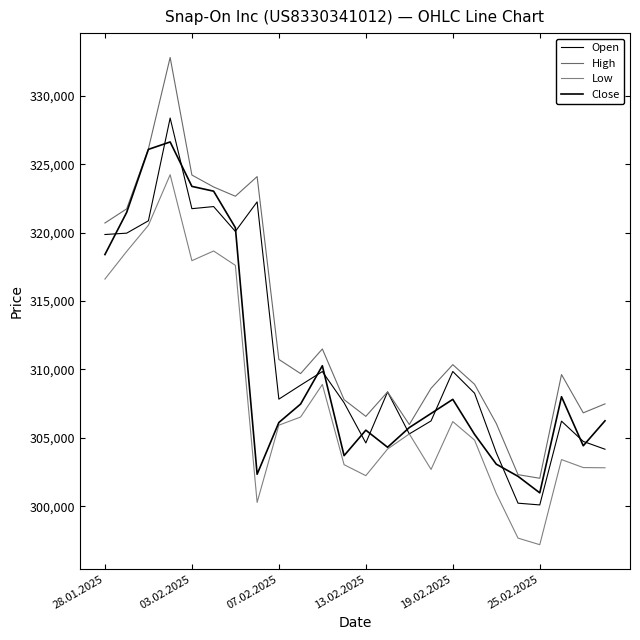

How many lines are shown in the chart?

4